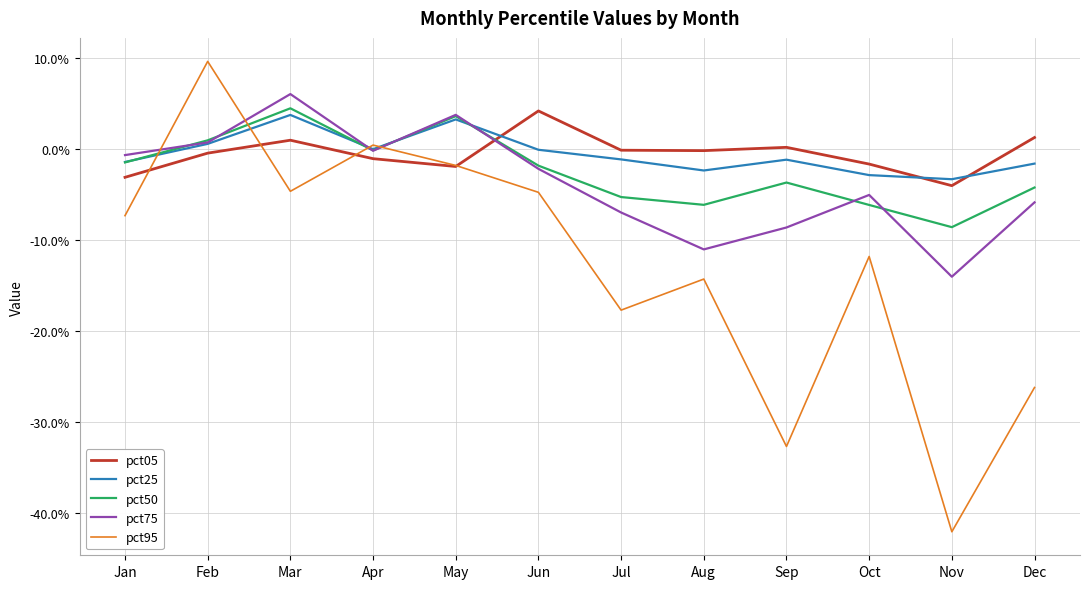

In pct05, how many points are lower than both neighbors (excluding endpoints)?

3